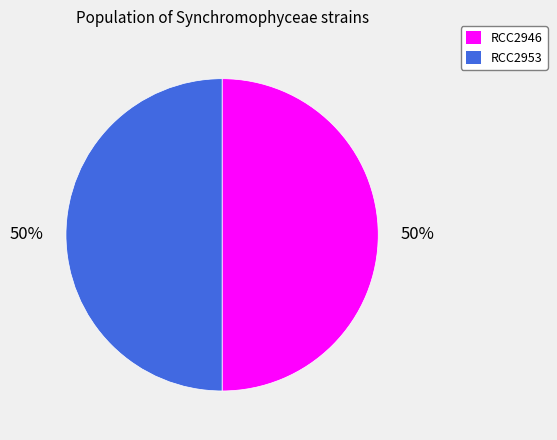

Combined, do RCC2946 and RCC2953 account for over 50%?

Yes